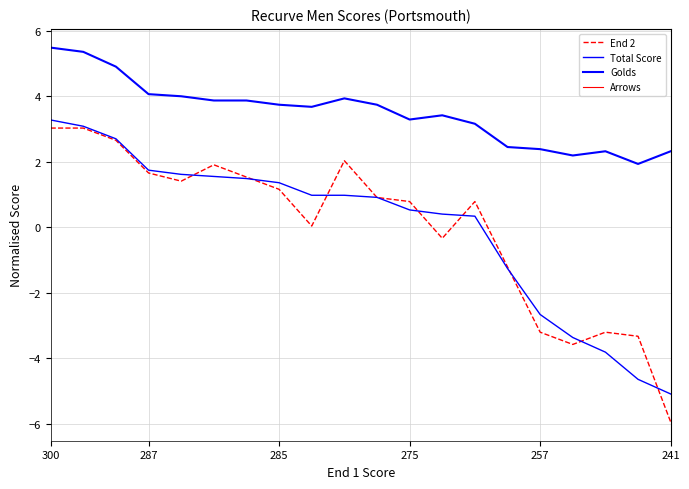

Which category has the lowest value in the End 2 series?

241